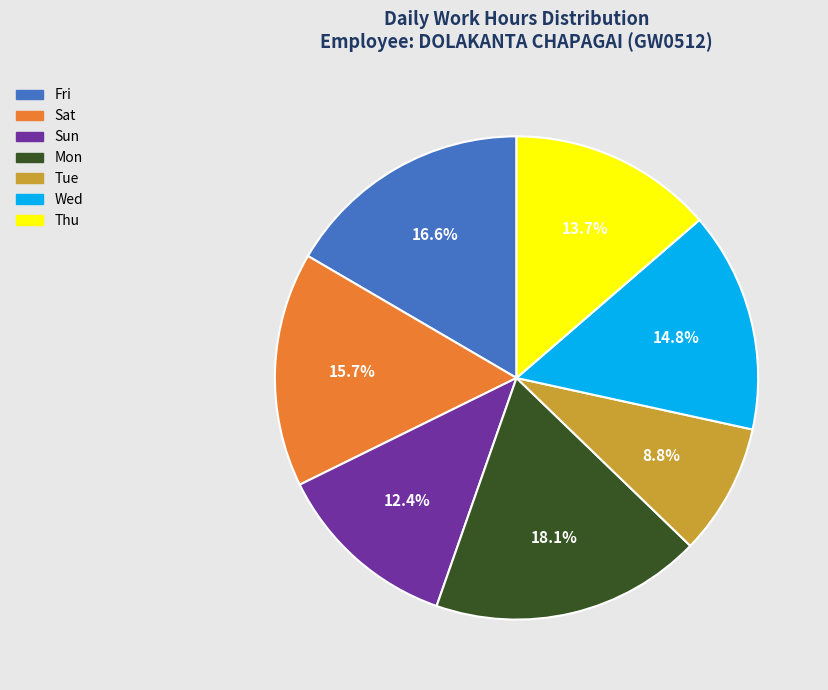

Count the number of slices in the pie.

7